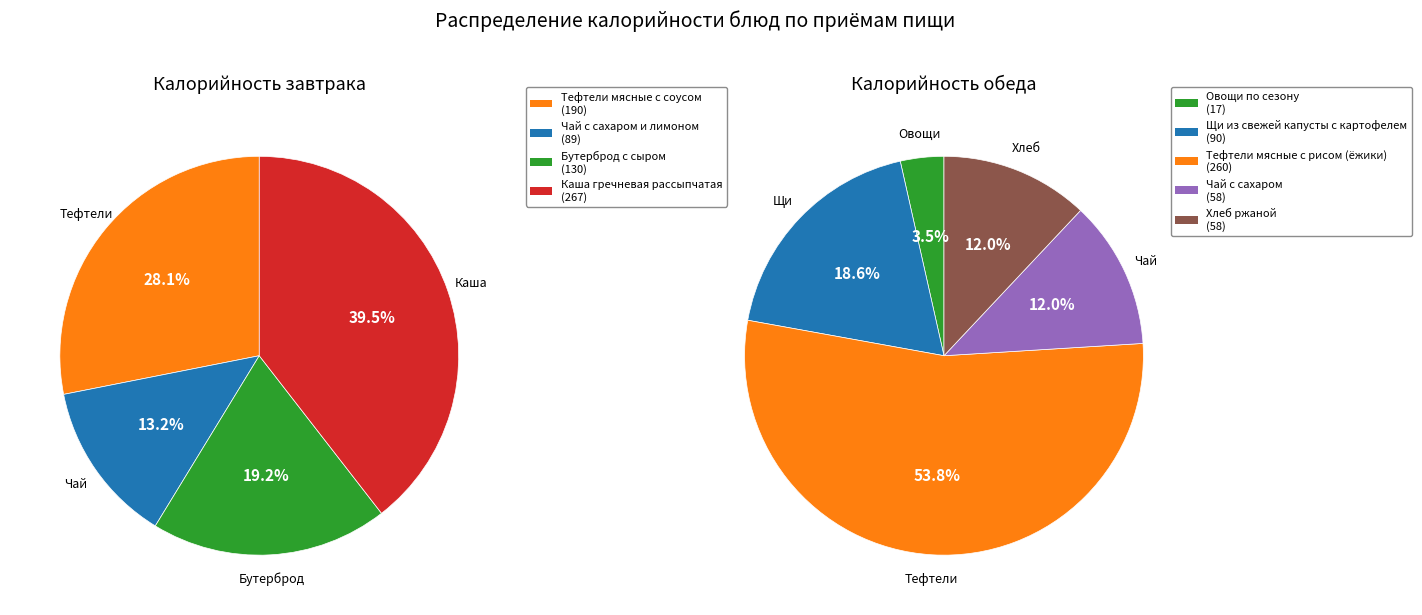

Which slice is the smallest?

Овощи по сезону